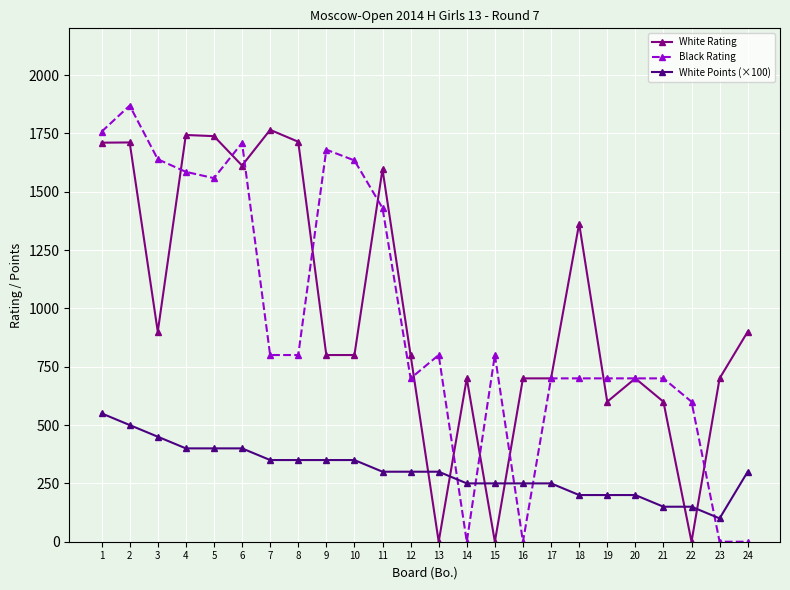

Between 2 and 22, which series saw the biggest shift?

White Rating